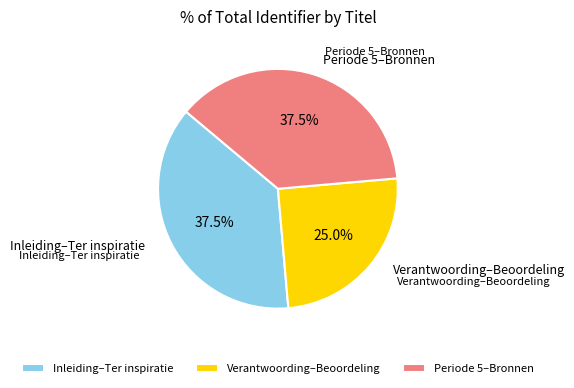

Approximately how many times larger is the value at Inleiding–Ter inspiratie compared to Verantwoording–Beoordeling?

1.5